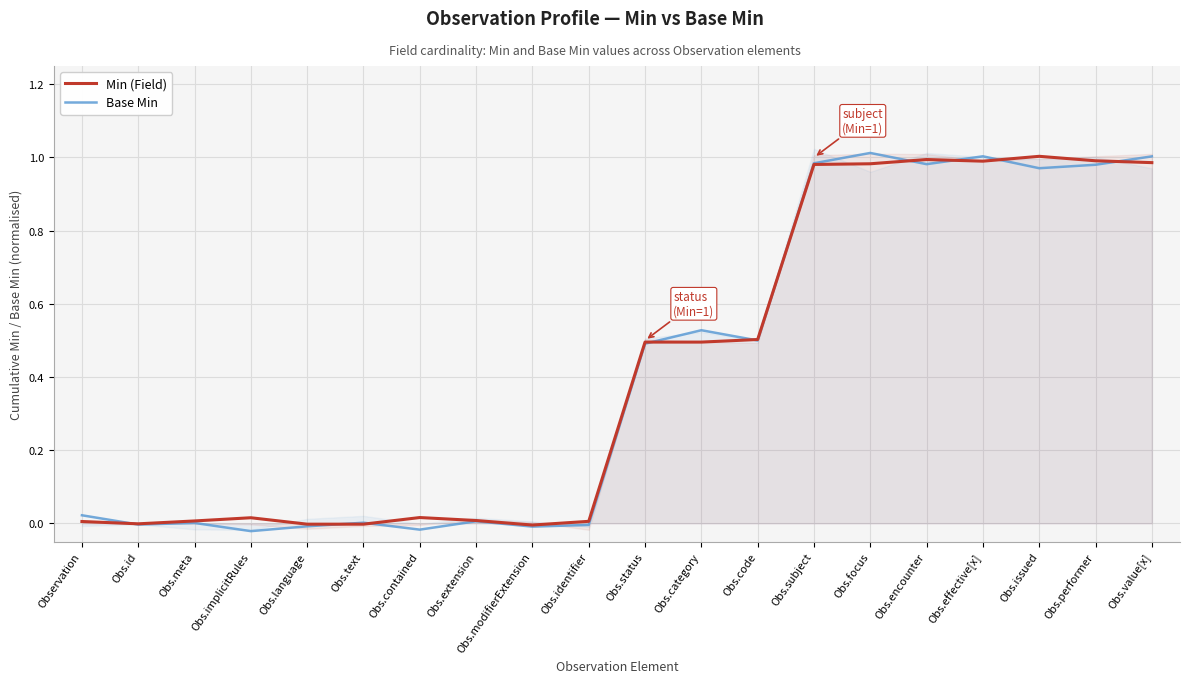

The value of Base Min at Obs.extension is 0.0. True or false?

True